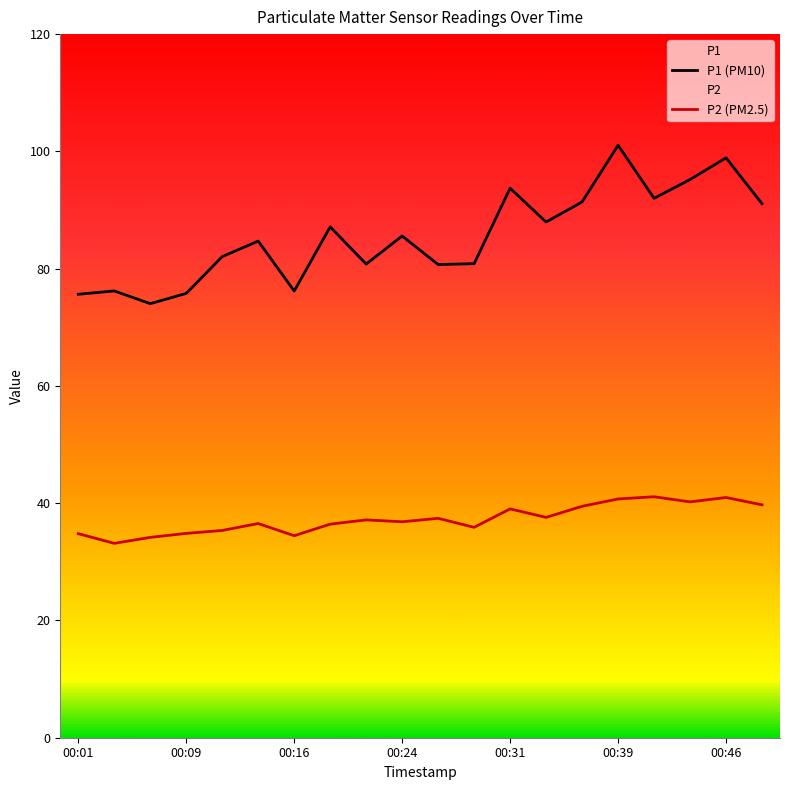

Where is P1 (PM10) nearest to the value 87?

7